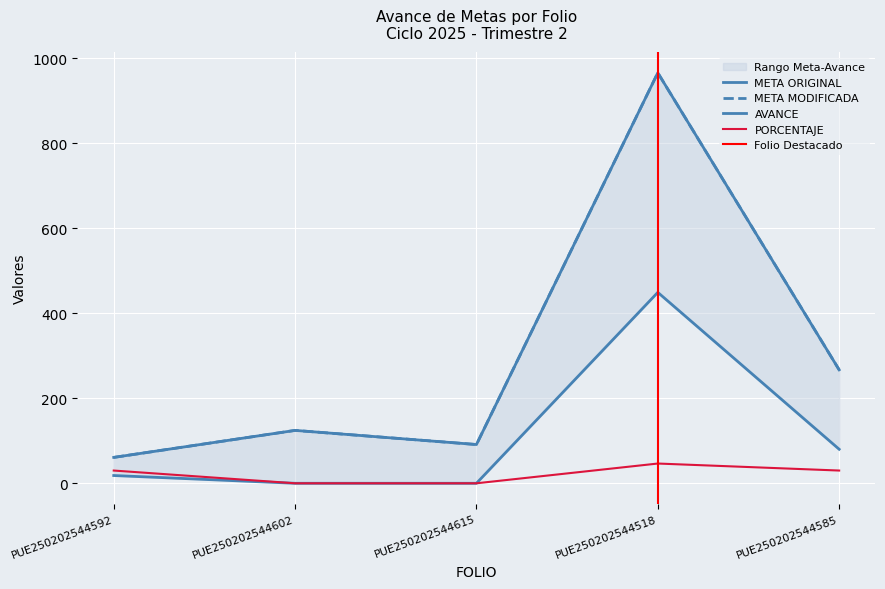

True or false: META ORIGINAL has more than 0 points higher than both neighbors.

True